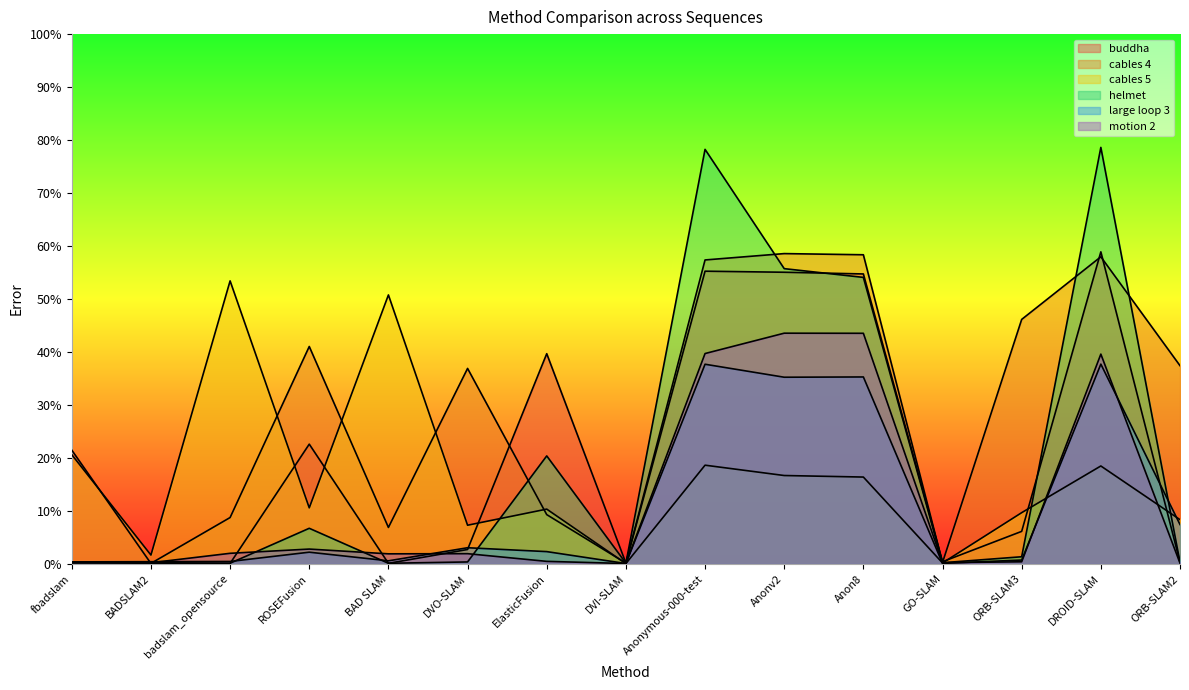

The motion 2 series shows 0.6 at ORB-SLAM3. True or false?

False